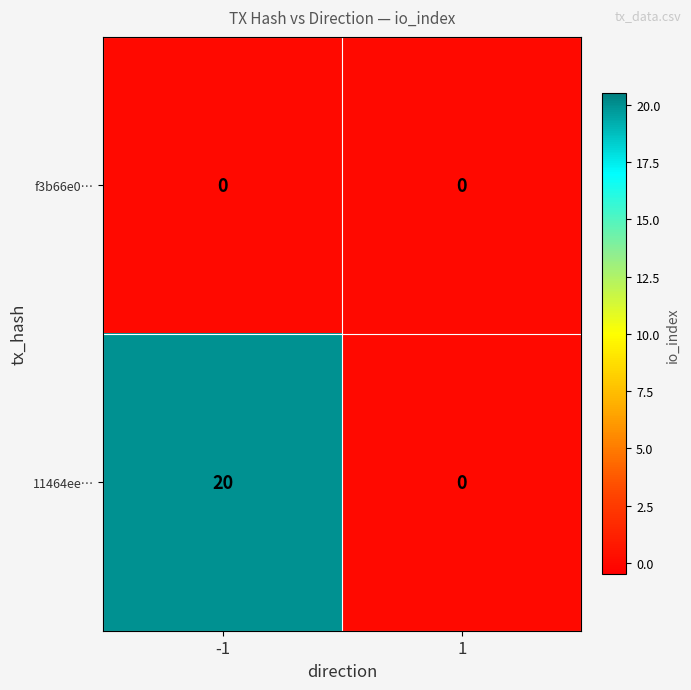

Read the 11464ee… value at -1, to the nearest 5.

20